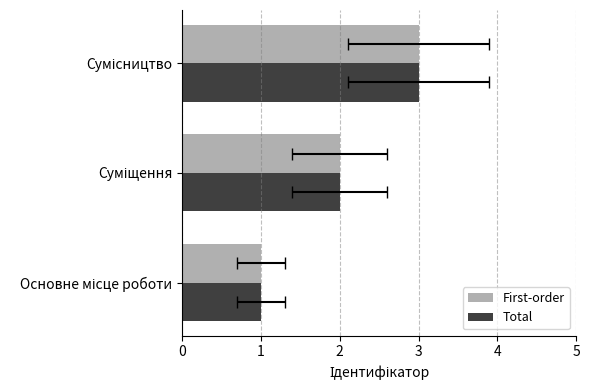

Is the value of Total at Суміщення greater than the value of First-order at Сумісництво?

No